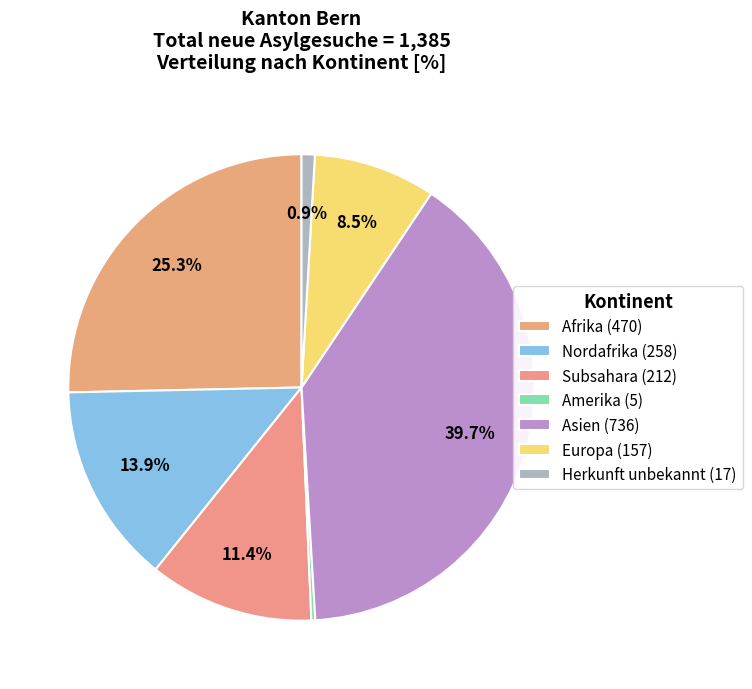

What is the smallest slice in the pie chart?

Amerika